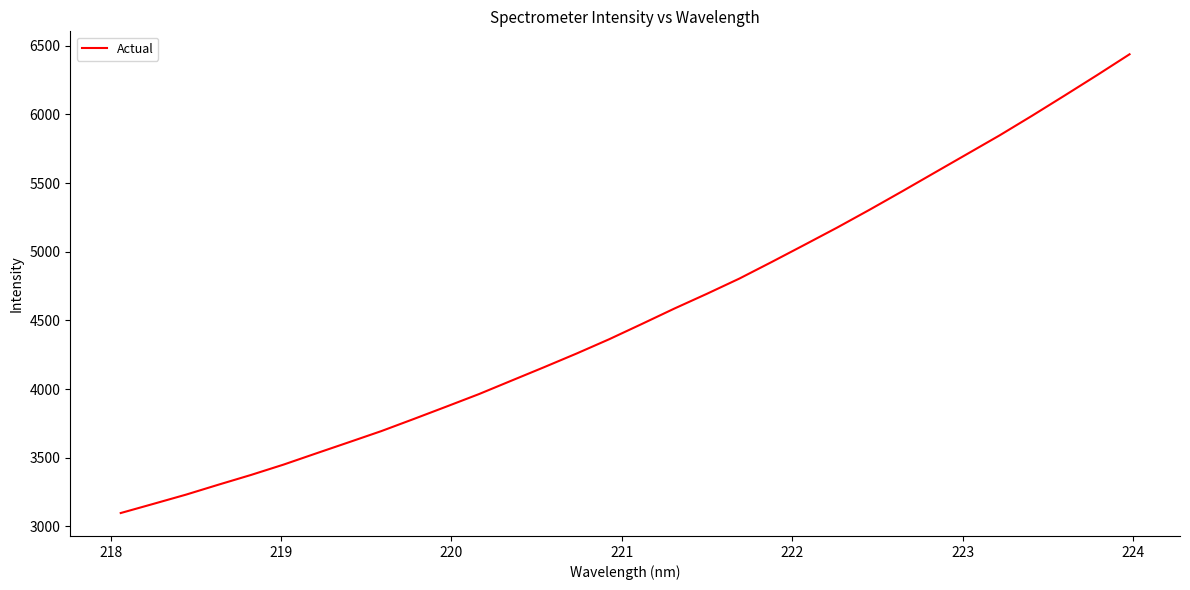

Does the chart display data point markers on the line(s)?

No